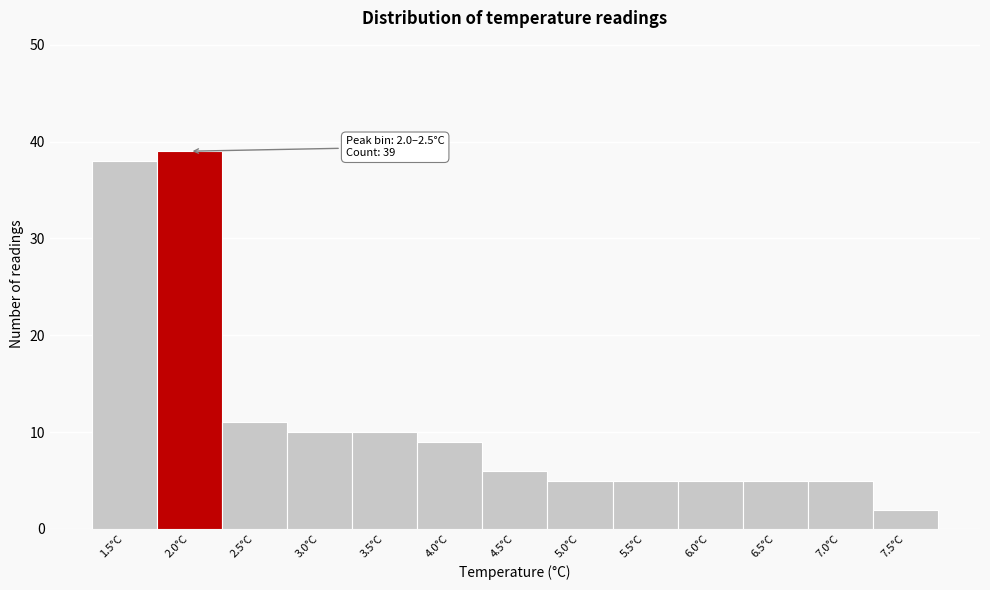

Reading left to right, what are all the values shown in this chart?

1.5°C=38	2.0°C=39	2.5°C=11	3.0°C=10	3.5°C=10	4.0°C=9	4.5°C=6	5.0°C=5	5.5°C=5	6.0°C=5	6.5°C=5	7.0°C=5	7.5°C=2